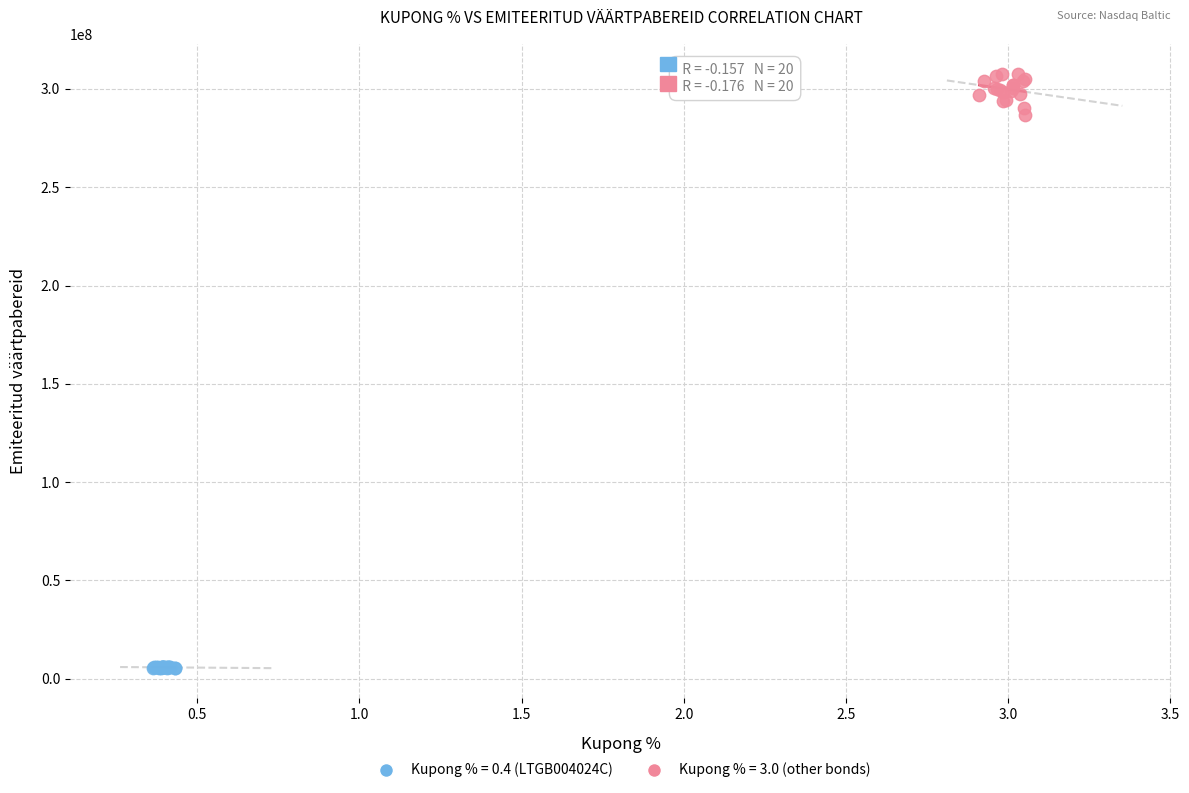

Which series reaches the maximum Y coordinate?

Kupong % = 3.0 (other bonds)